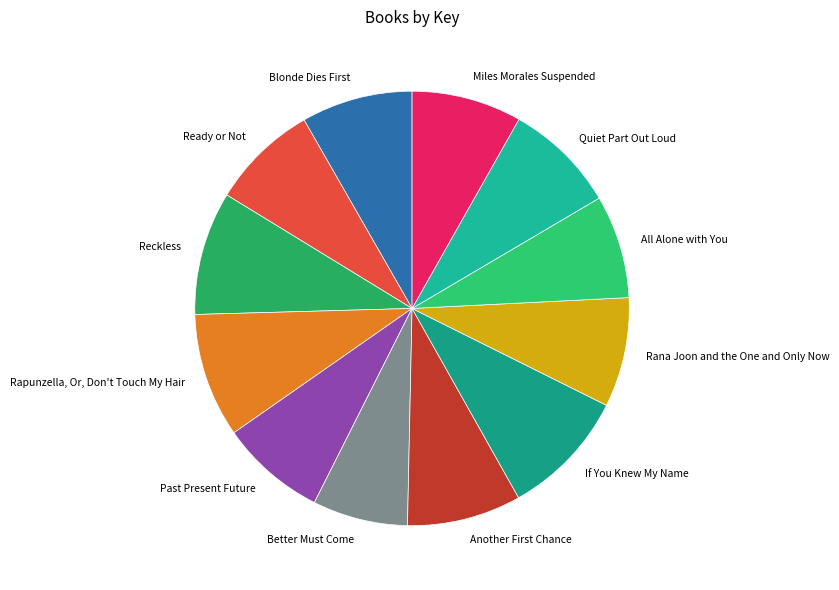

Does any single category account for the majority?

No